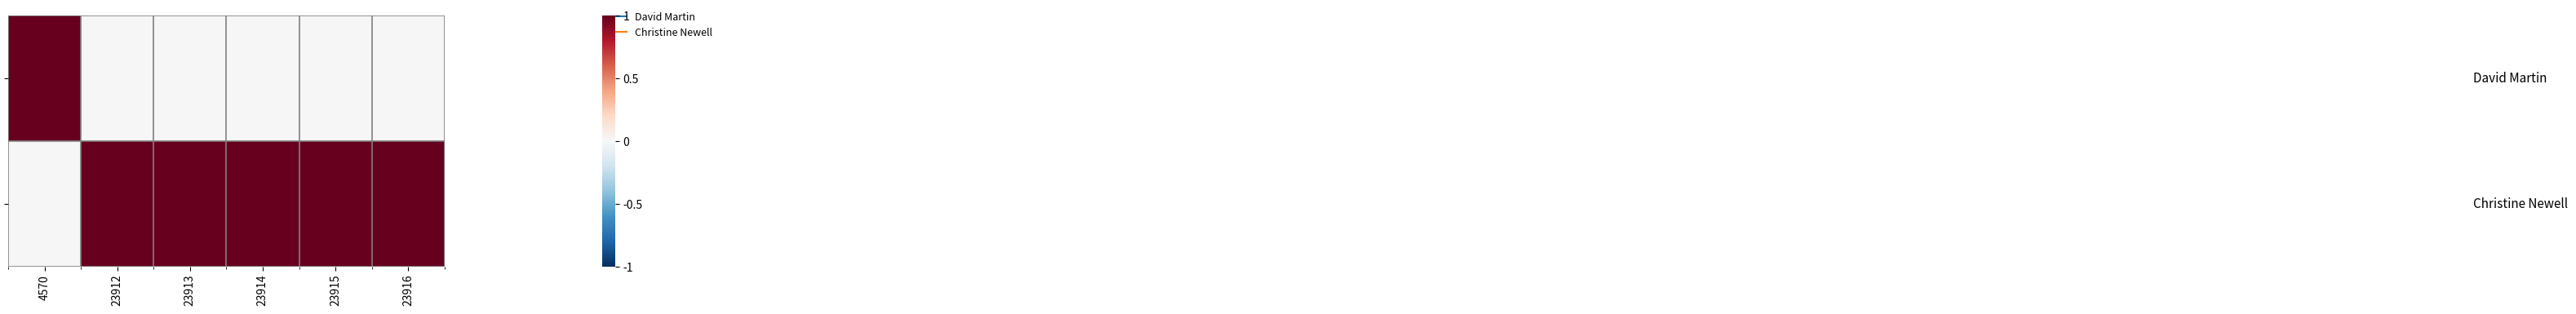

What is the total value across all series at 23914?

1